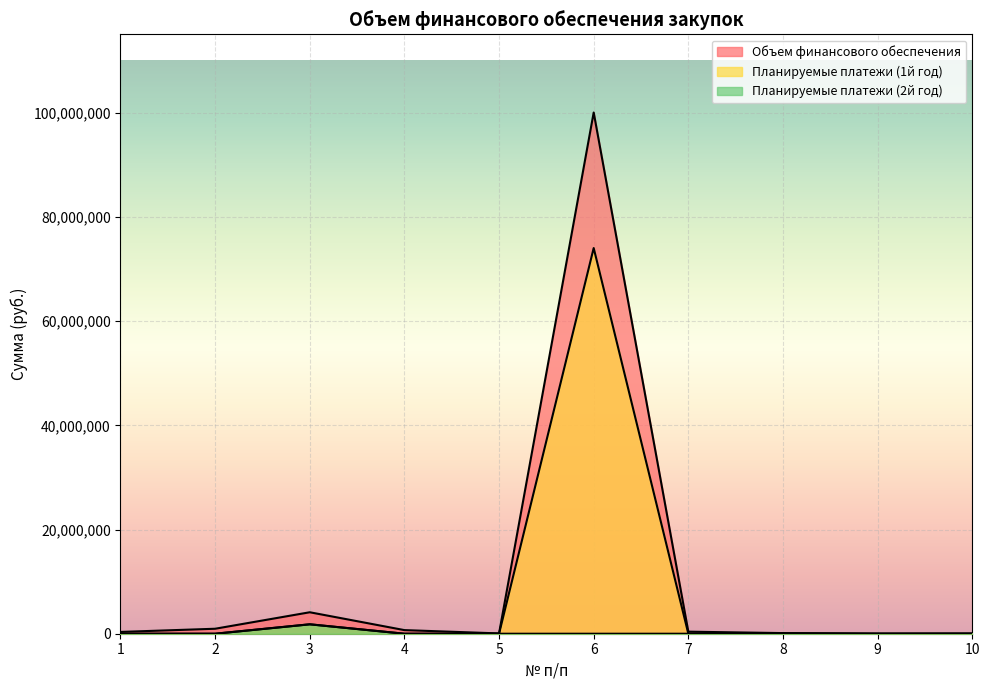

What is the sum of all Планируемые платежи (1й год) values?

75893800